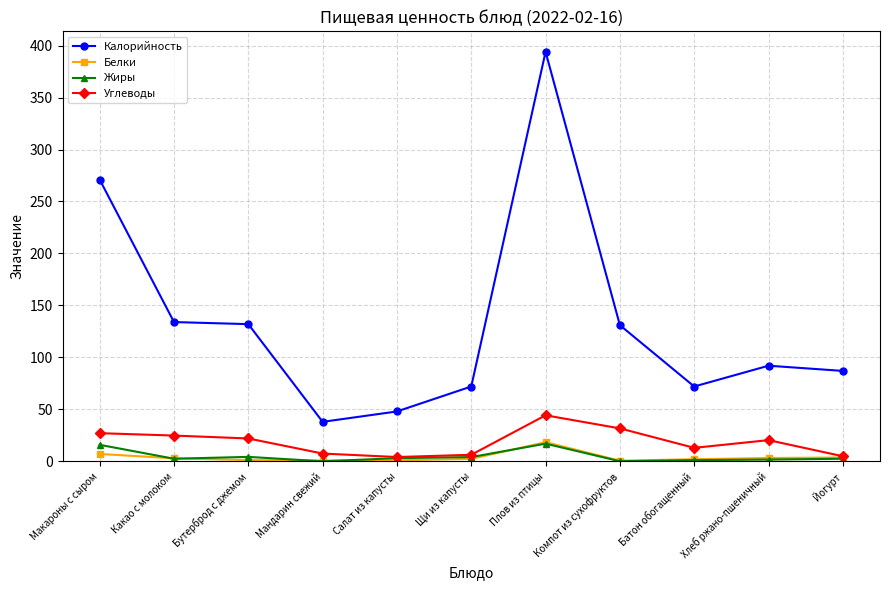

Is it true that Калорийность equals 72.0 at Щи из капусты?

True